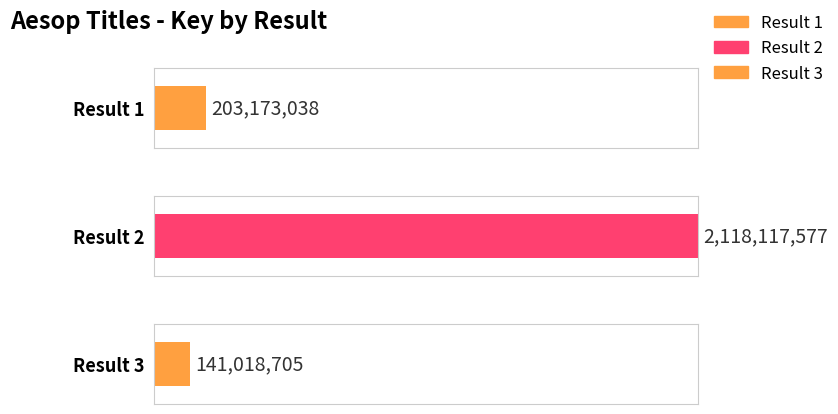

What is the difference between the maximum and minimum values?

1977098872